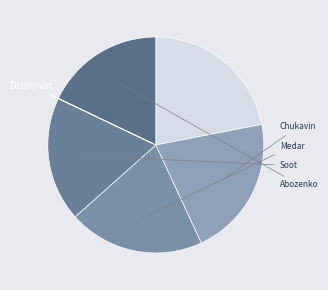

Count the number of slices in the pie.

5